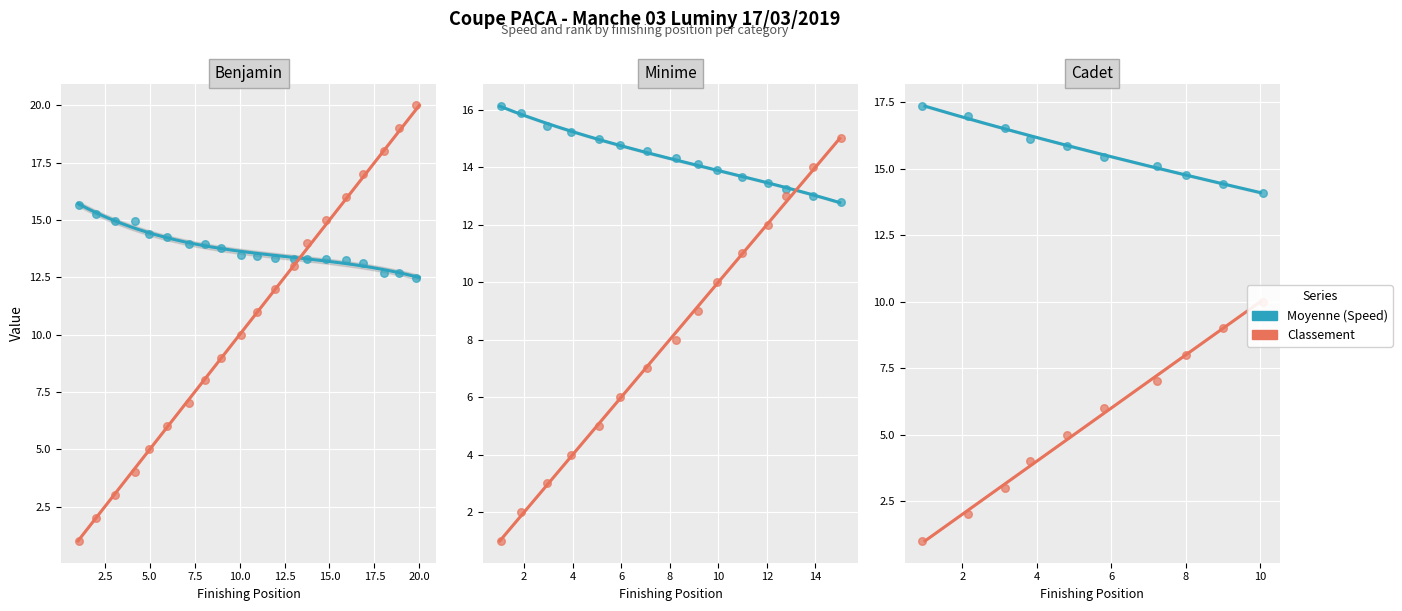

Which series has the widest spread of Y values?

Classement